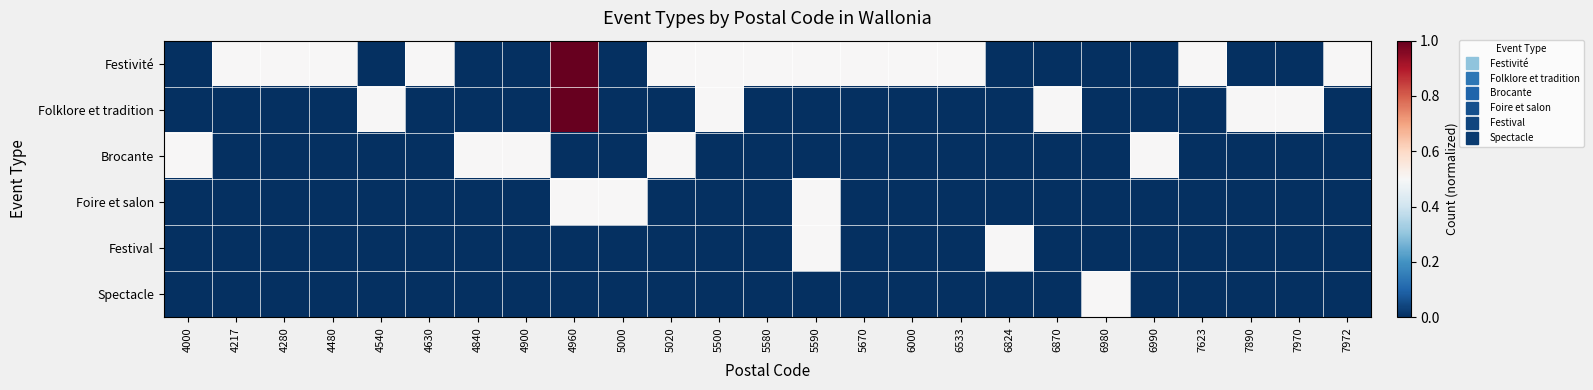

At which category is the sum across all series the highest?

4960